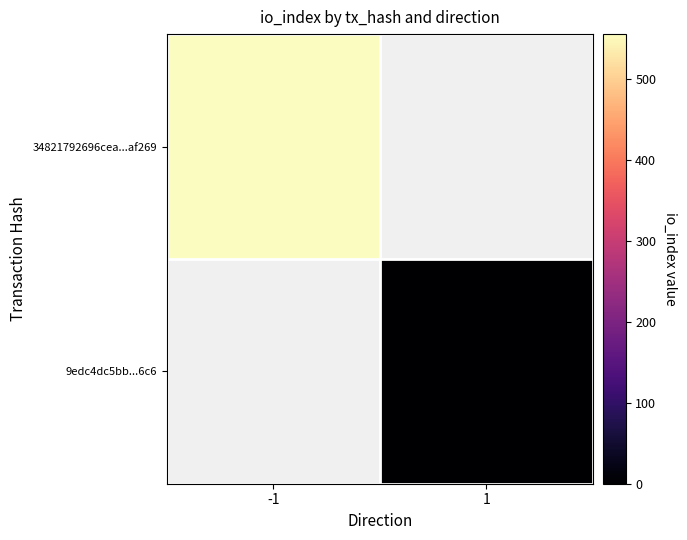

List the series in order of their overall mean, lowest first.

34821792696cea...af269, 9edc4dc5bb...6c6